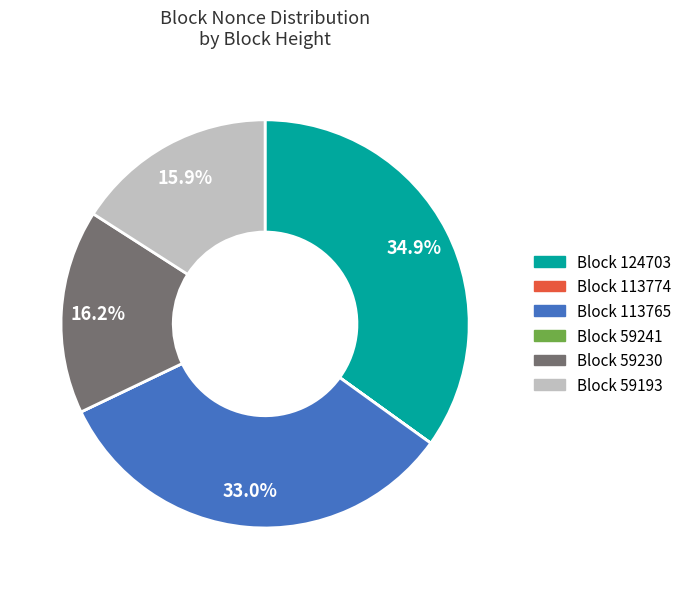

Which has a higher value, Block 124703 or Block 113765?

Block 124703